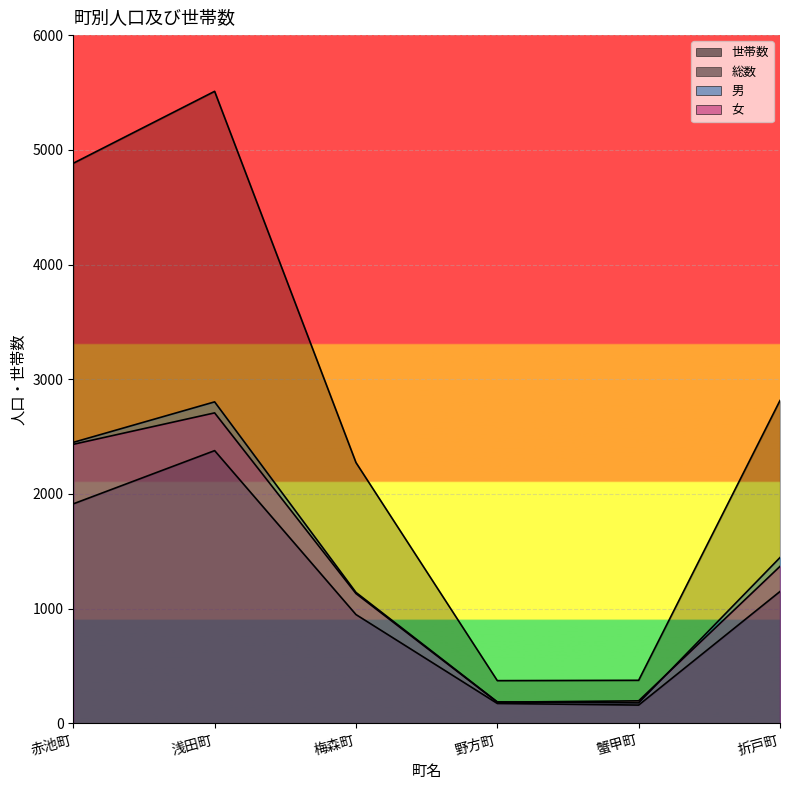

What value does the 女 series have at 浅田町, to the nearest 100?

2700